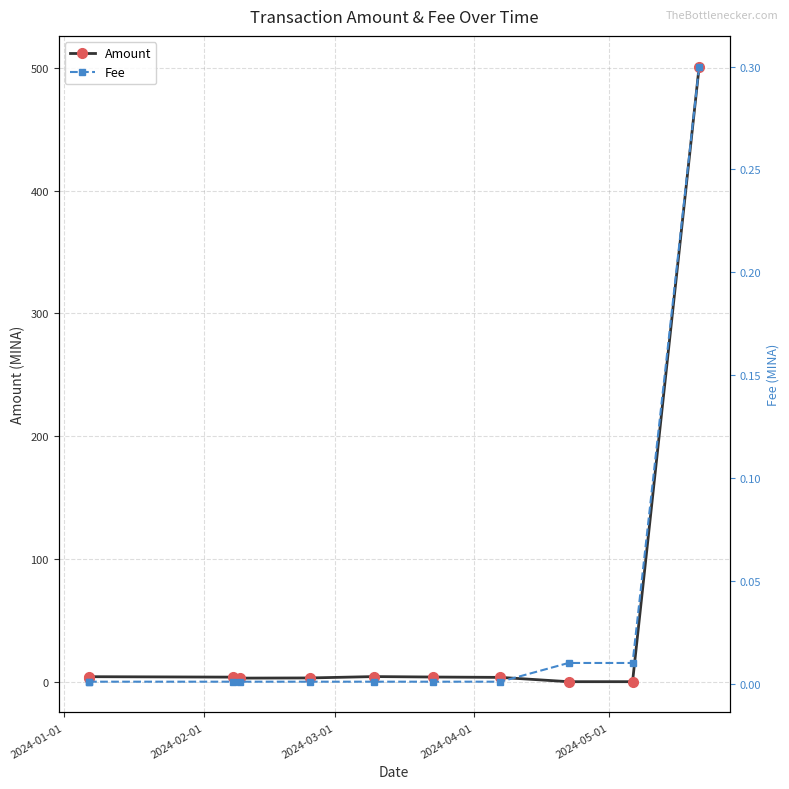

What is the difference between the maximum and minimum values in the Fee series?

0.3